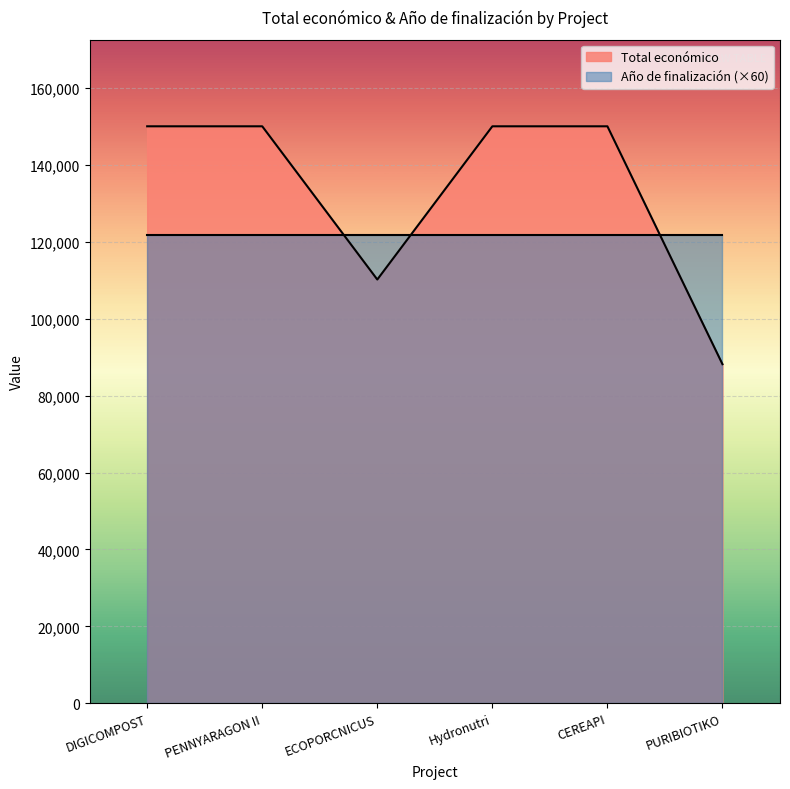

What value does the data have at CEREAPI?

150000